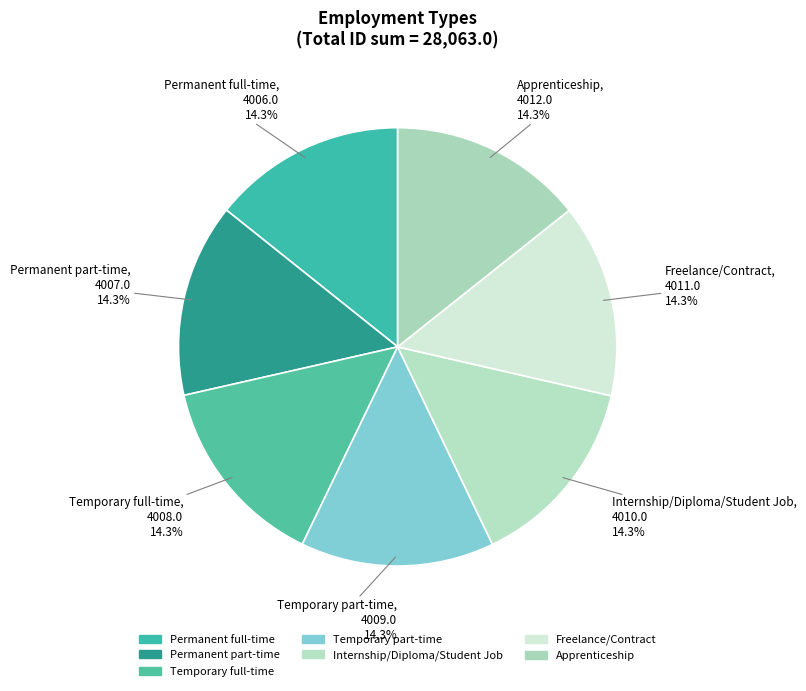

What is the total percentage of Apprenticeship and Permanent part-time?

28.6%